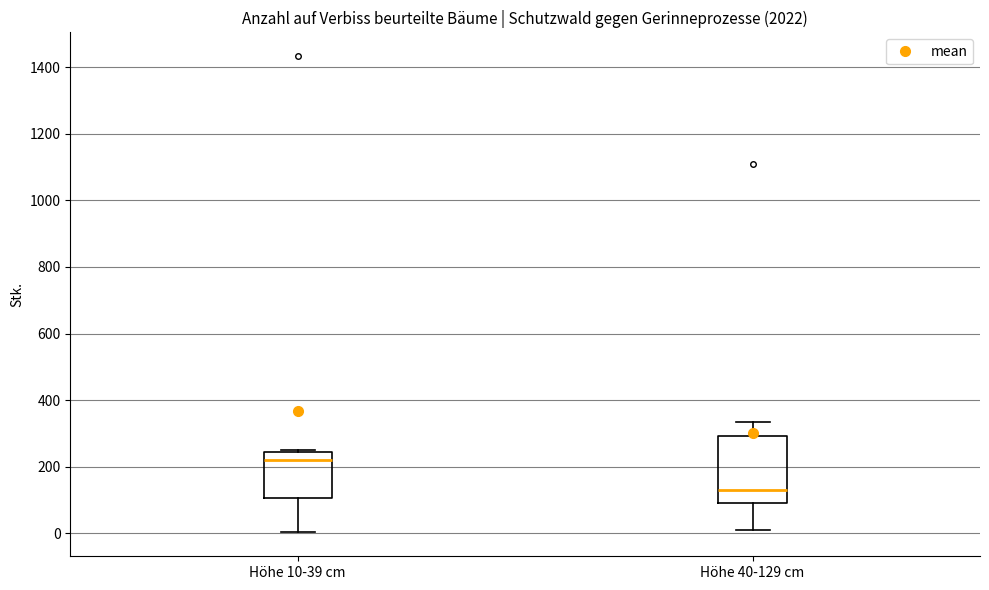

Reading left to right, transcribe this box plot: for each box, give where its median line is, the range the box spans, and where its two whiskers end, as read against the y-axis. The values are not printed on the chart, so give them approximately, as read against the axis.

Höhe 10-39 cm: median 220, box 100 to 240, whiskers 0 to 260
Höhe 40-129 cm: median 140, box 100 to 300, whiskers 20 to 340